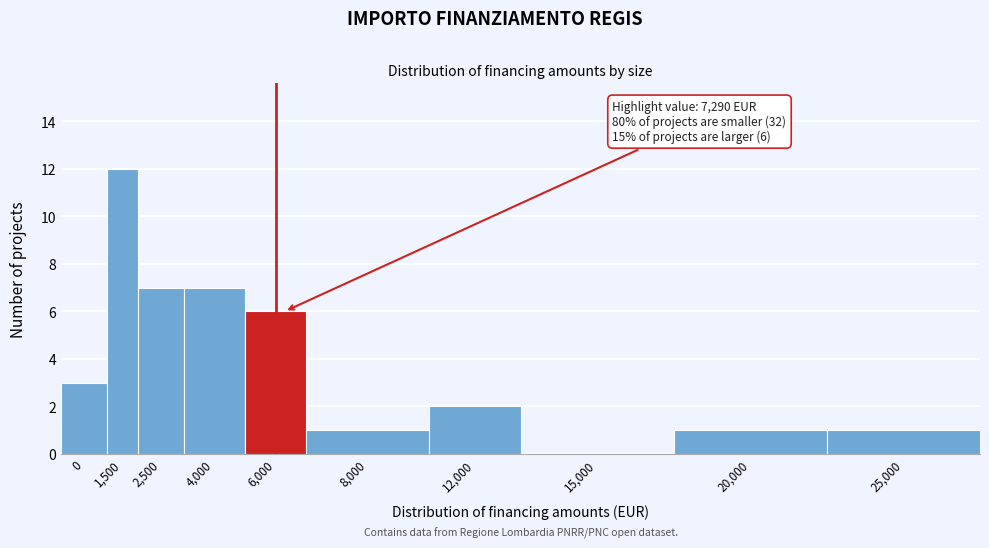

Reading left to right, transcribe all the data shown in this chart.

0=3	1,500=12	2,500=7	4,000=7	6,000=6	8,000=1	12,000=2	15,000=0	20,000=1	25,000=1